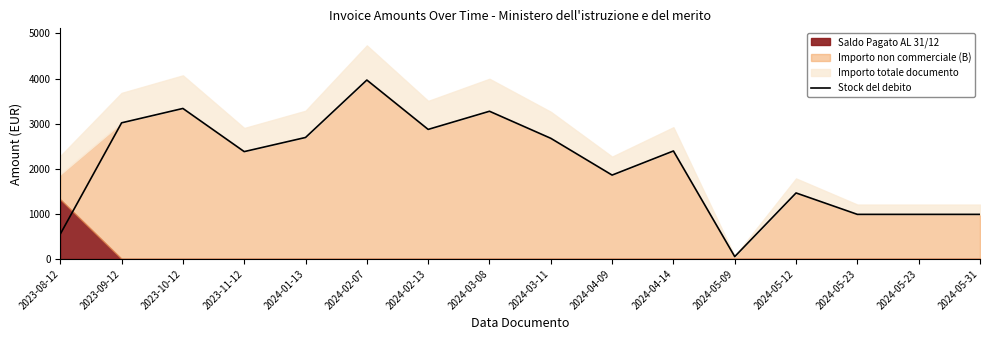

What is the ratio of the value at 2024-05-23 to the value at 2024-02-13?

0.3